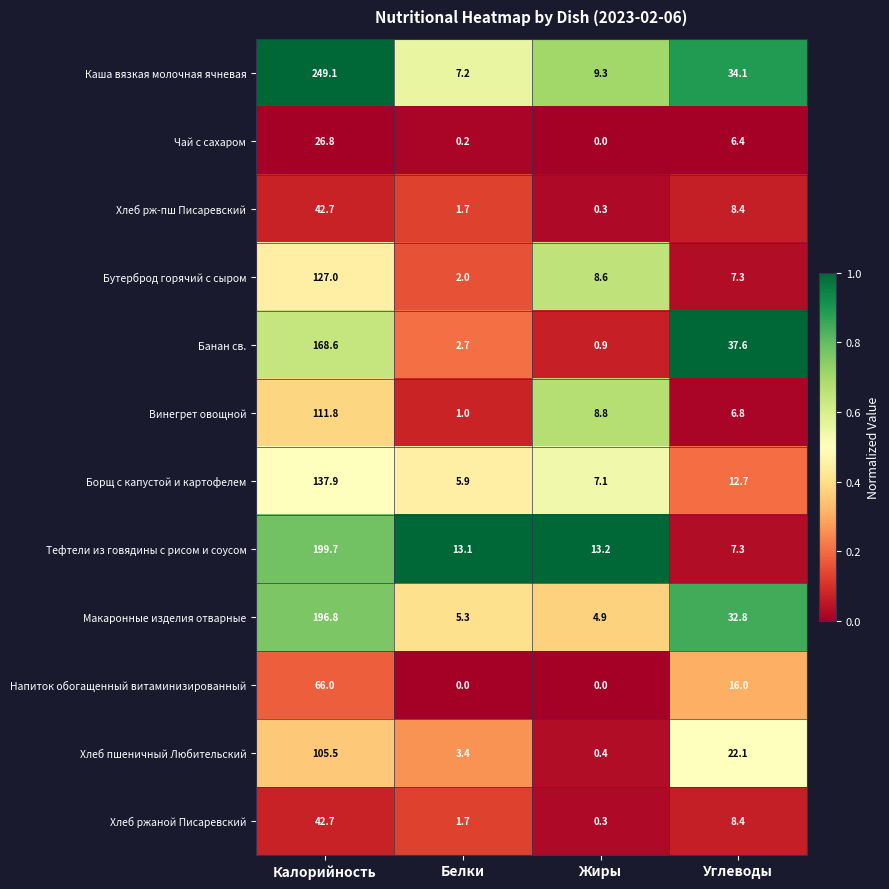

At how many categories does at least one series exceed 0?

4